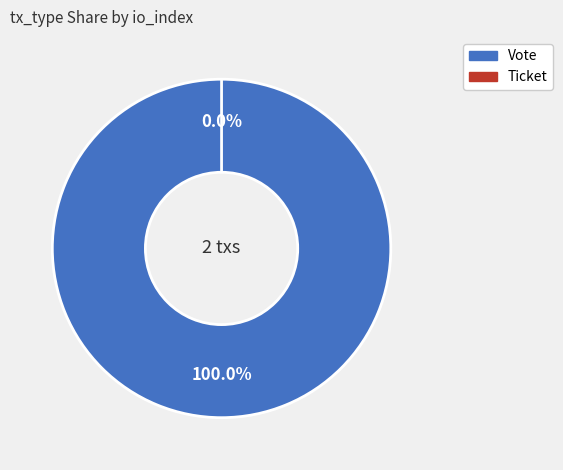

Which category has the biggest portion of the pie?

Vote